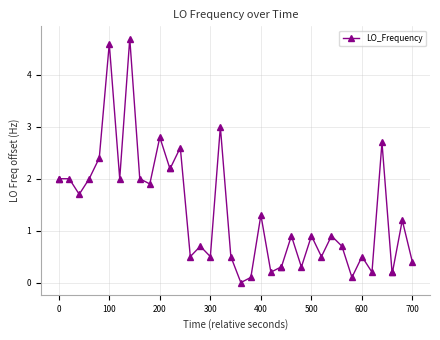

True or false: the data has more than 2 interior local peaks.

True